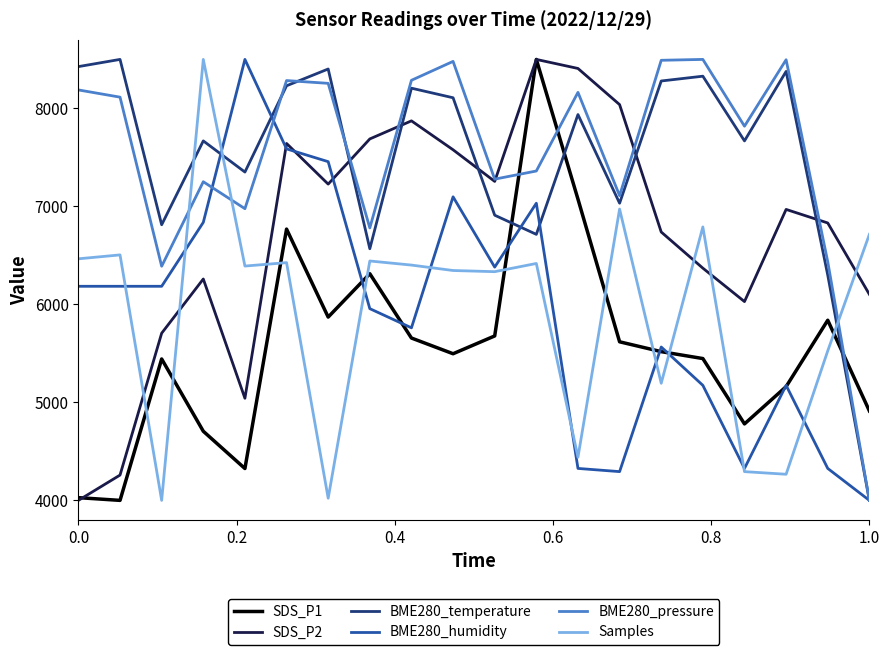

True or false: BME280_pressure has more than 2 interior local peaks.

True